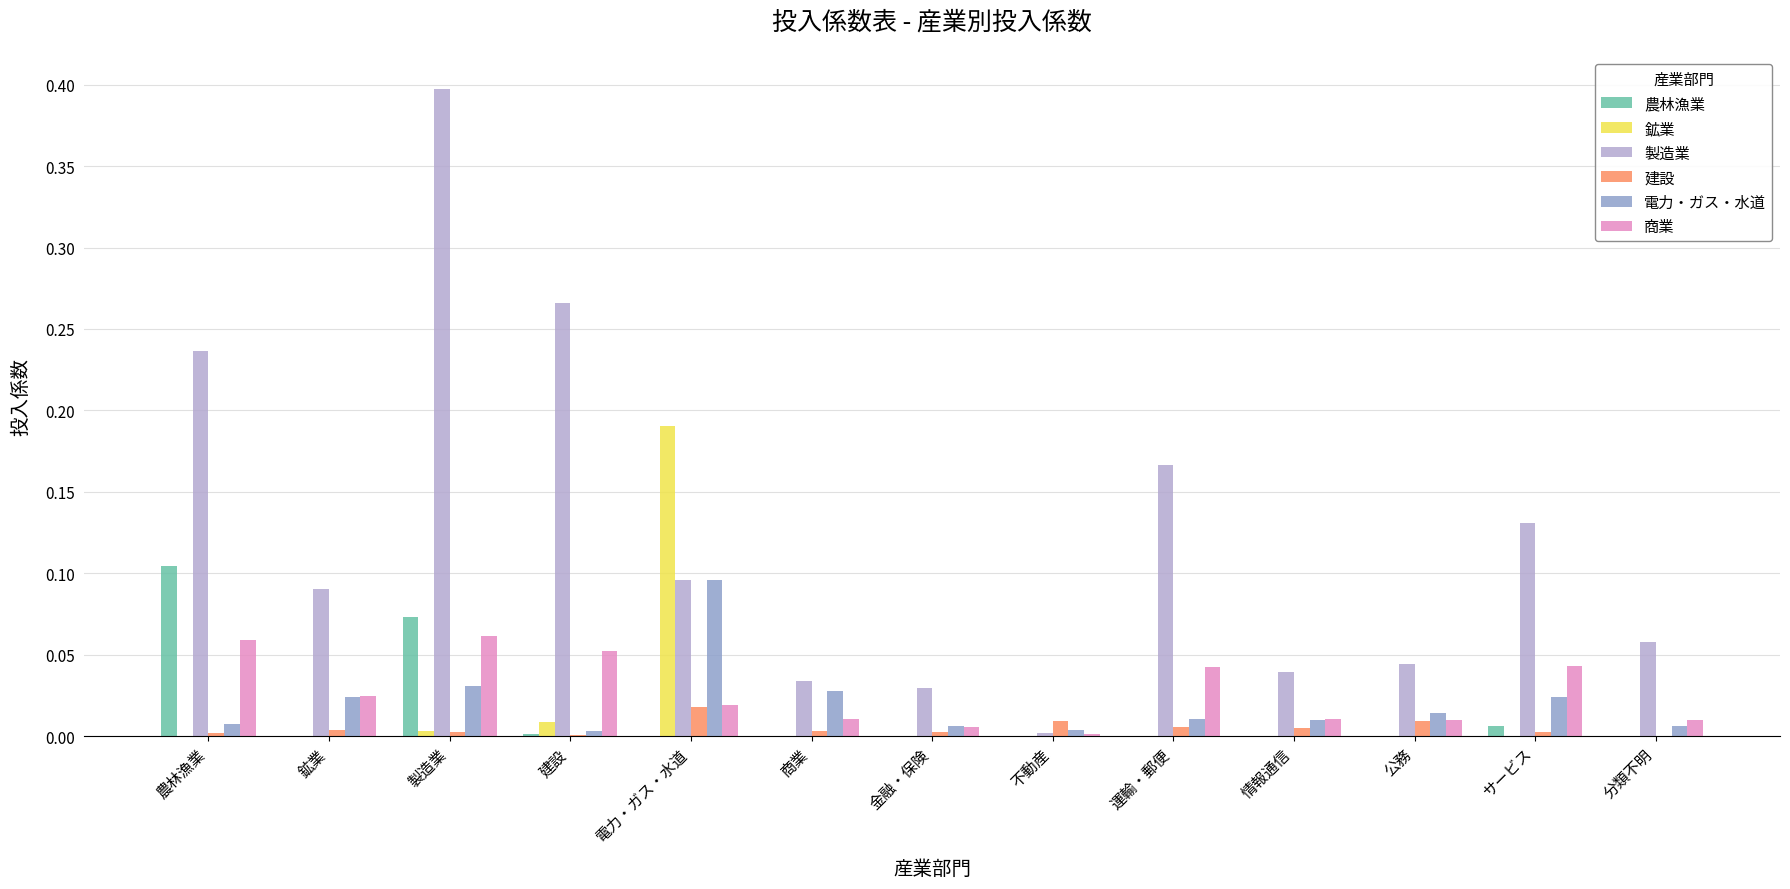

At which label is 商業 closest to 0?

不動産